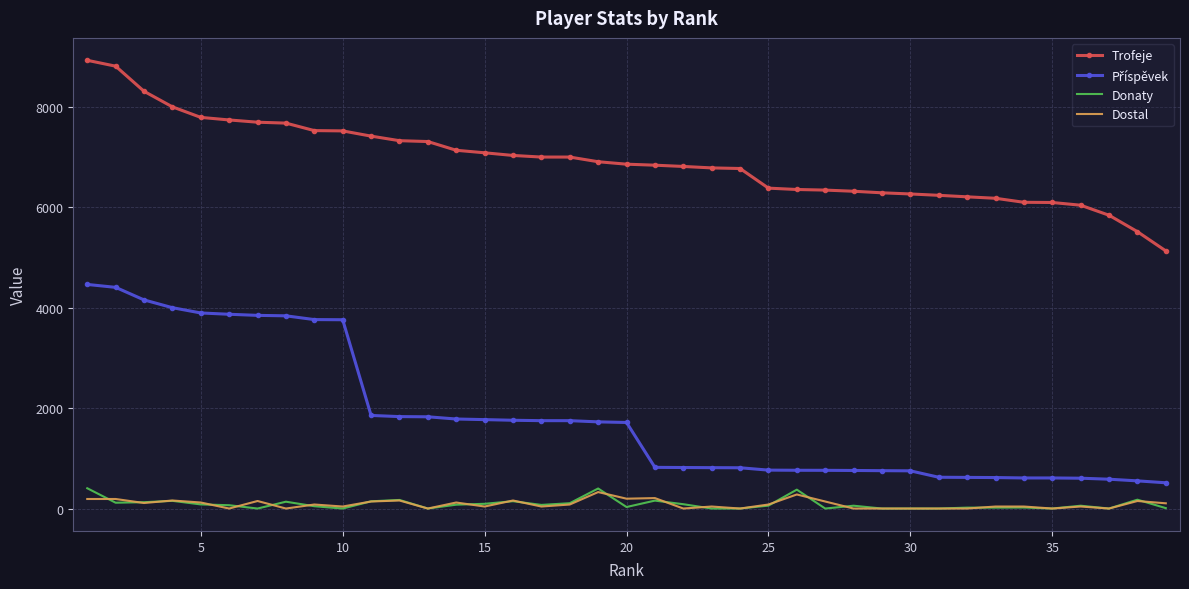

True or false: Donaty and Trofeje cross at least once.

False